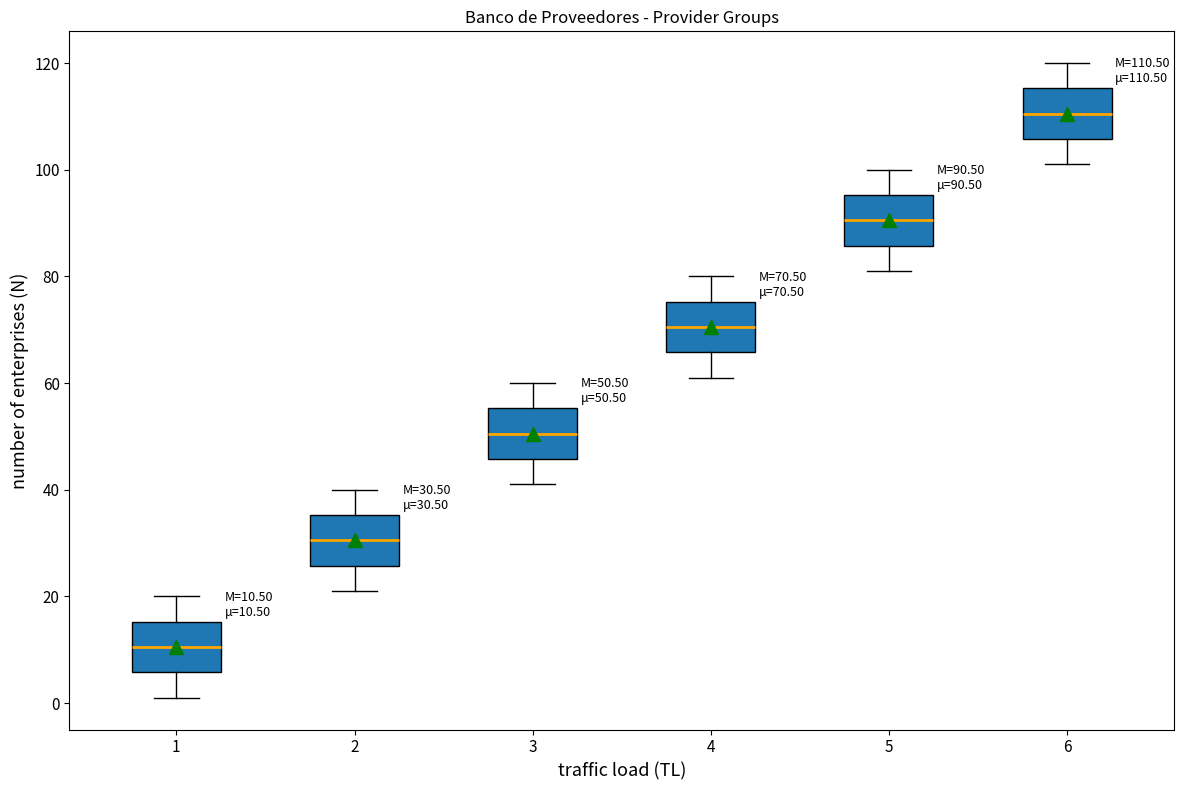

Which box has the highest median line?

6